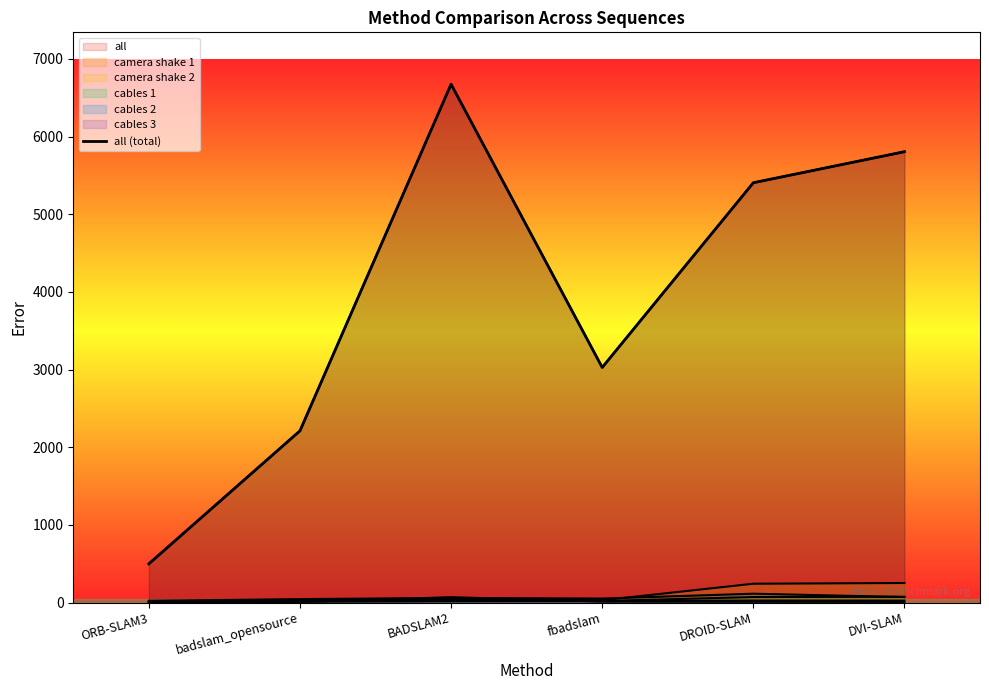

Which label corresponds to the largest value in the chart?

BADSLAM2